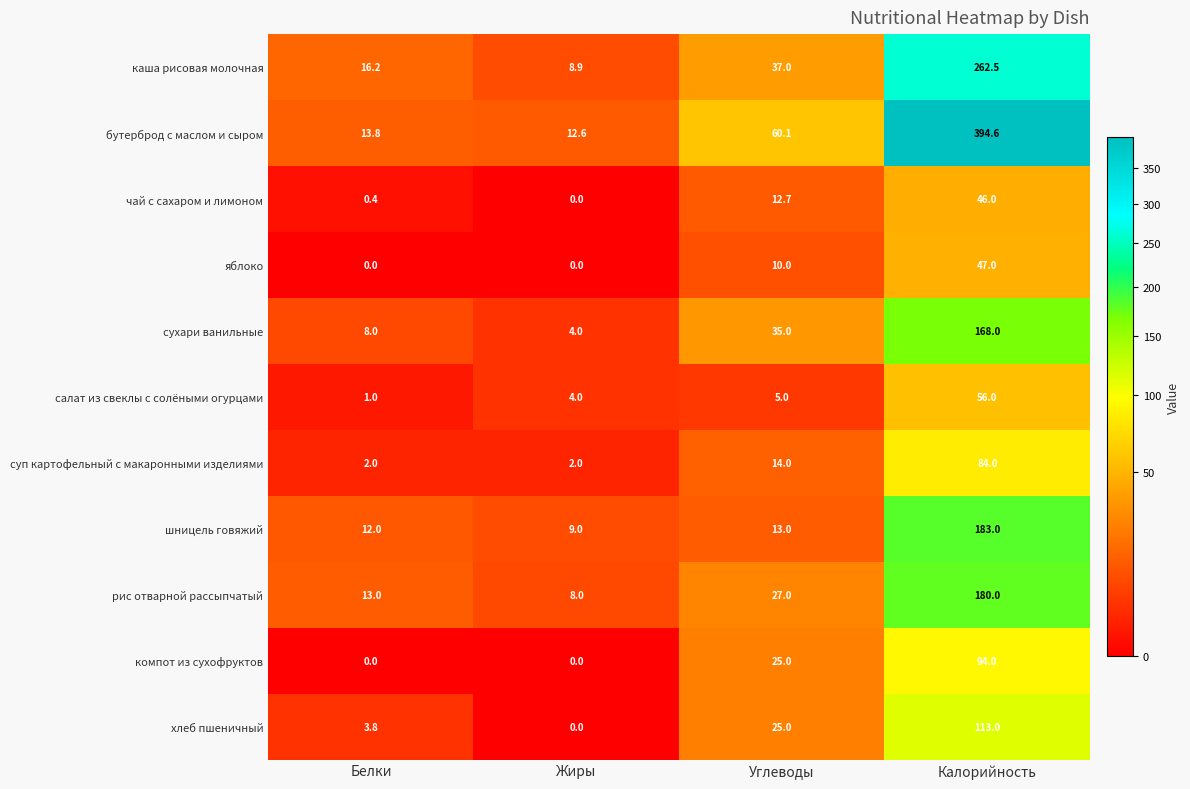

True or false: яблоко has a value of 10.0 at Углеводы.

True